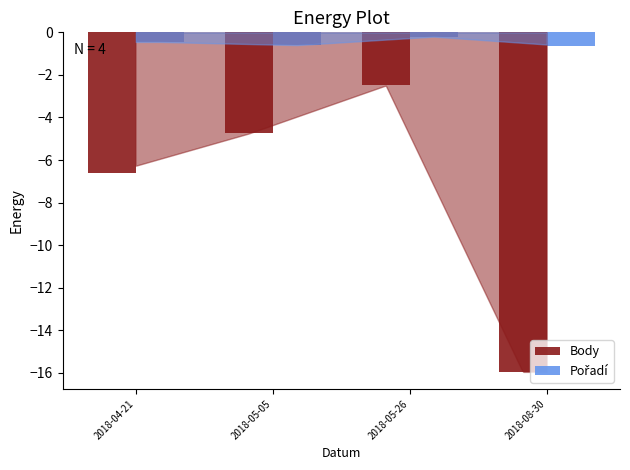

Between 2018-04-21 and 2018-05-26, which series saw the biggest shift?

Body